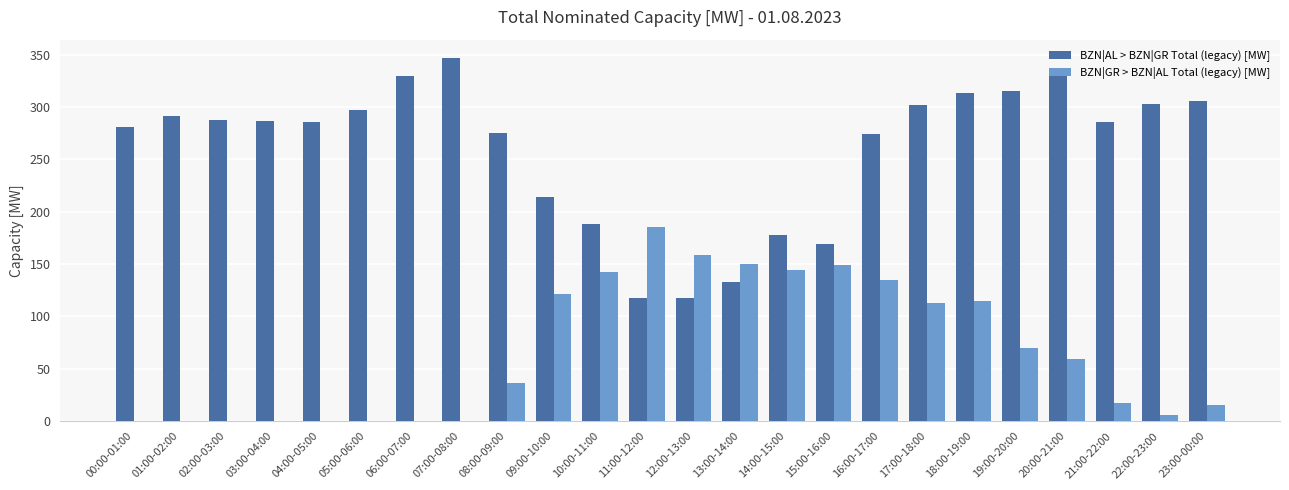

What is the spread (max minus min) of values at 09:00-10:00?

93